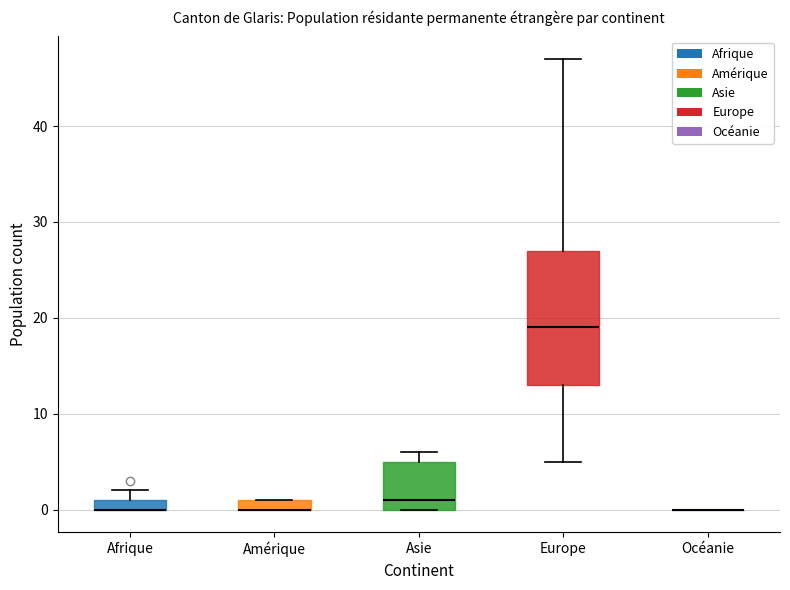

Comparing the boxes themselves (not the whiskers), which one is the tallest?

Europe